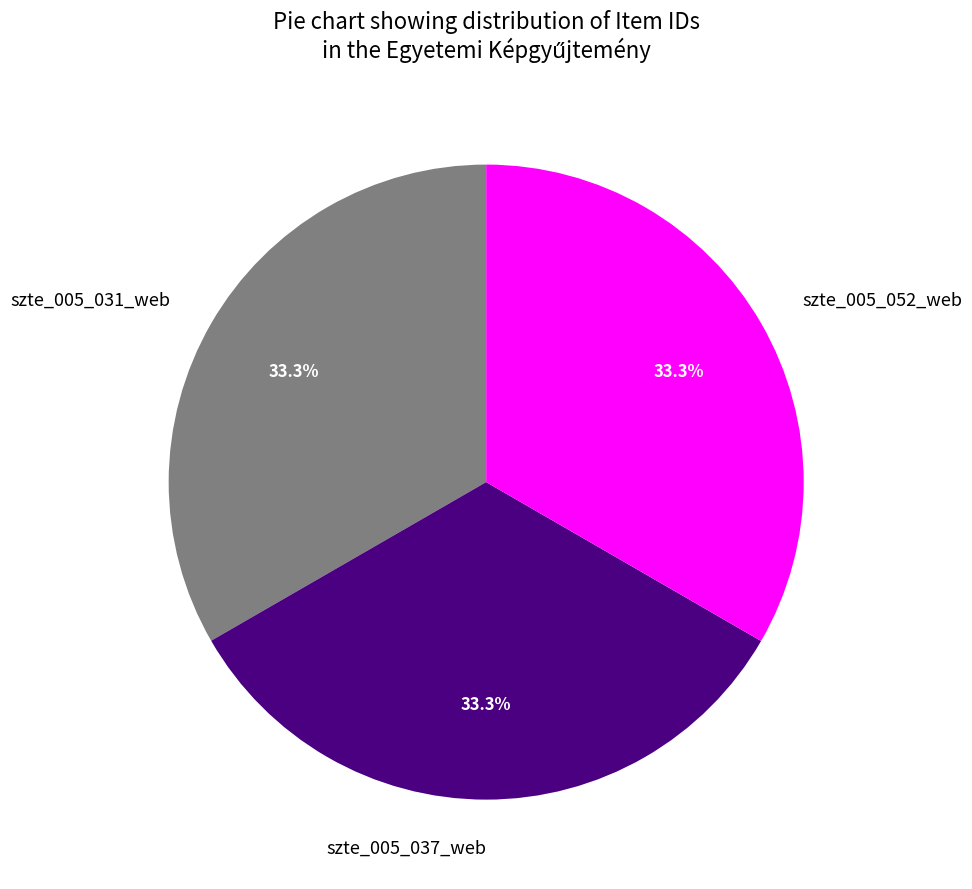

True or false: szte_005_031_web accounts for 48% of the total.

False